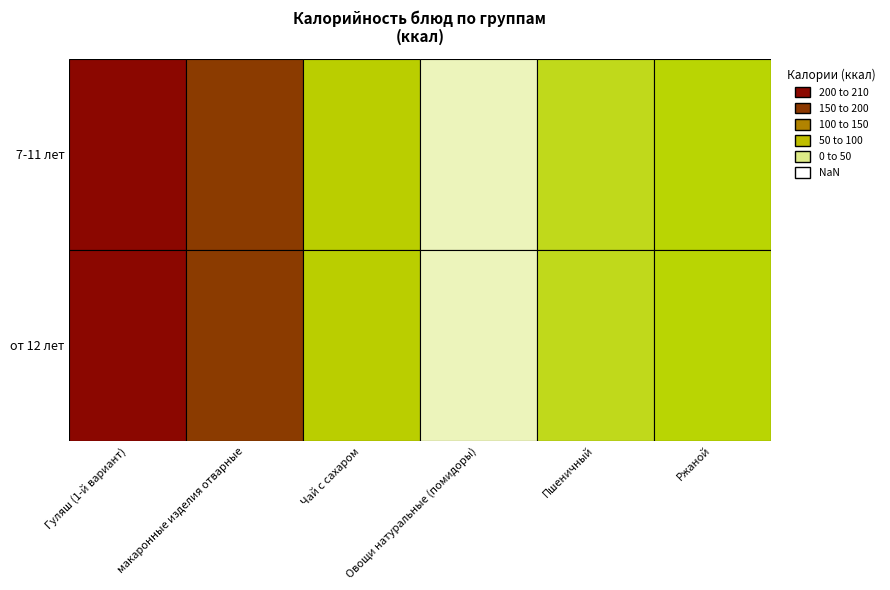

The 7-11 лет series shows 62.5 at макаронные изделия отварные. True or false?

False